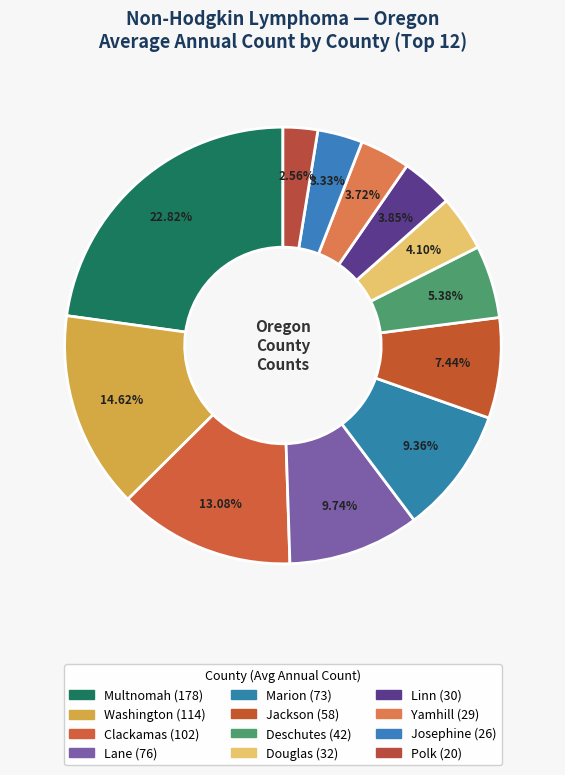

How many slices are in this pie chart?

12